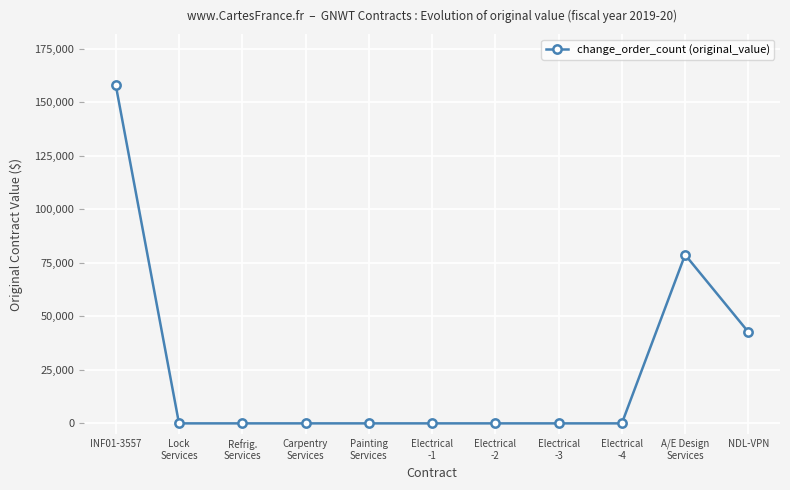

What is the label of the 3rd point from the right?

Electrical
-4